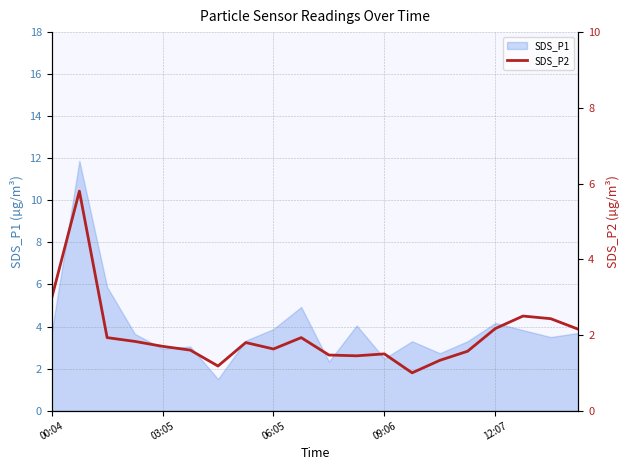

Which has a higher value, 03:05 or 09:06?

03:05